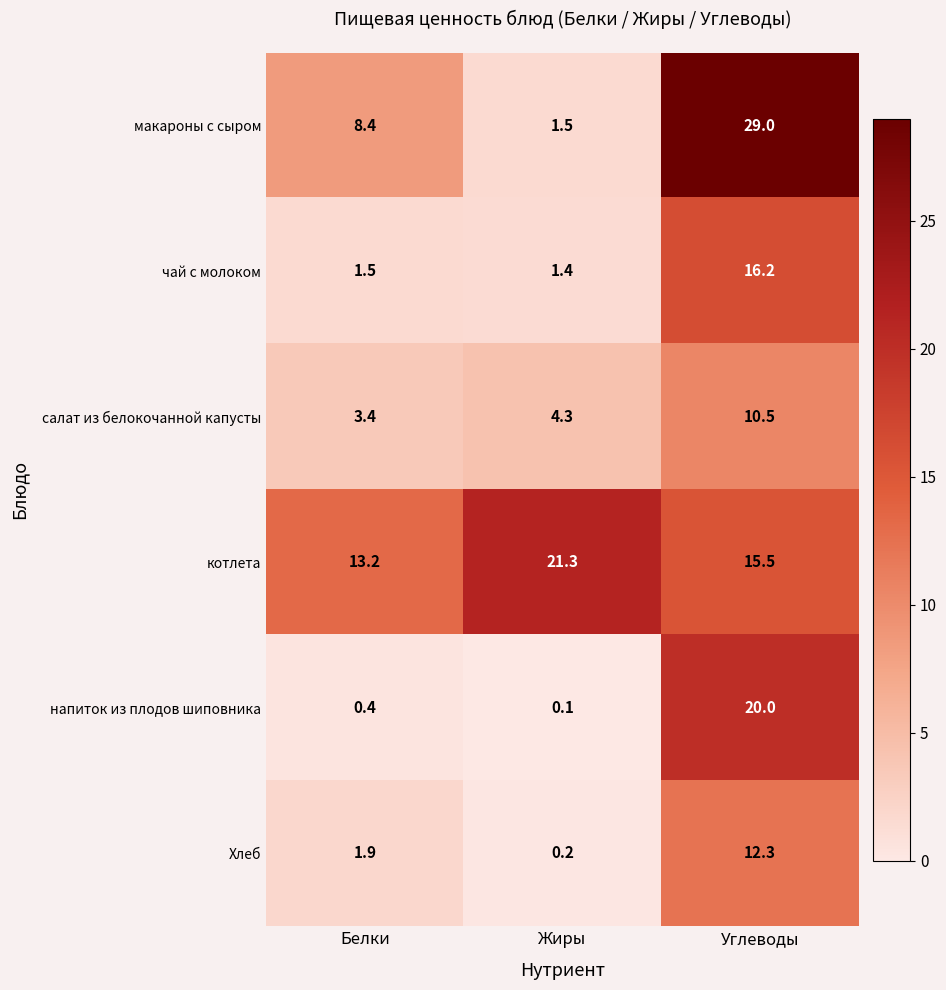

What is the approximate value of котлета at Углеводы?

15.5